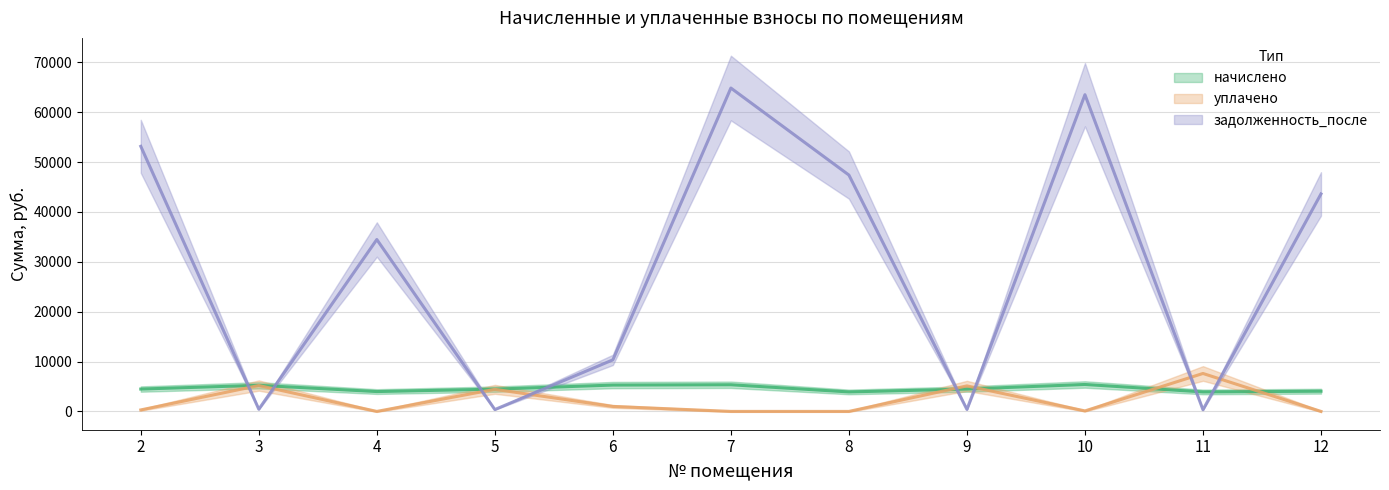

Which series has the widest spread of values?

задолженность_после